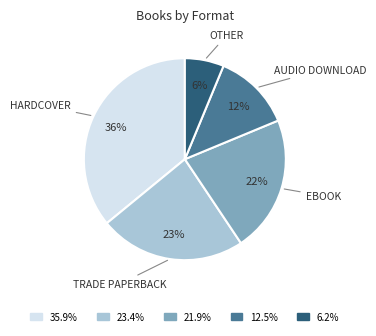

To the nearest percent, what is the difference between the largest and smallest slice percentages?

30%